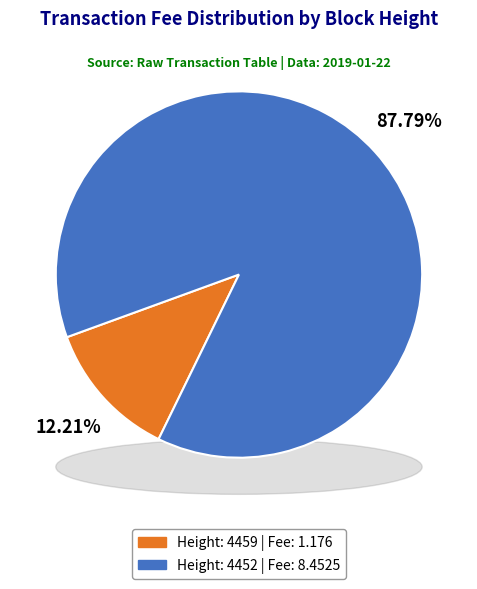

To the nearest percent, what is the average slice percentage?

50%